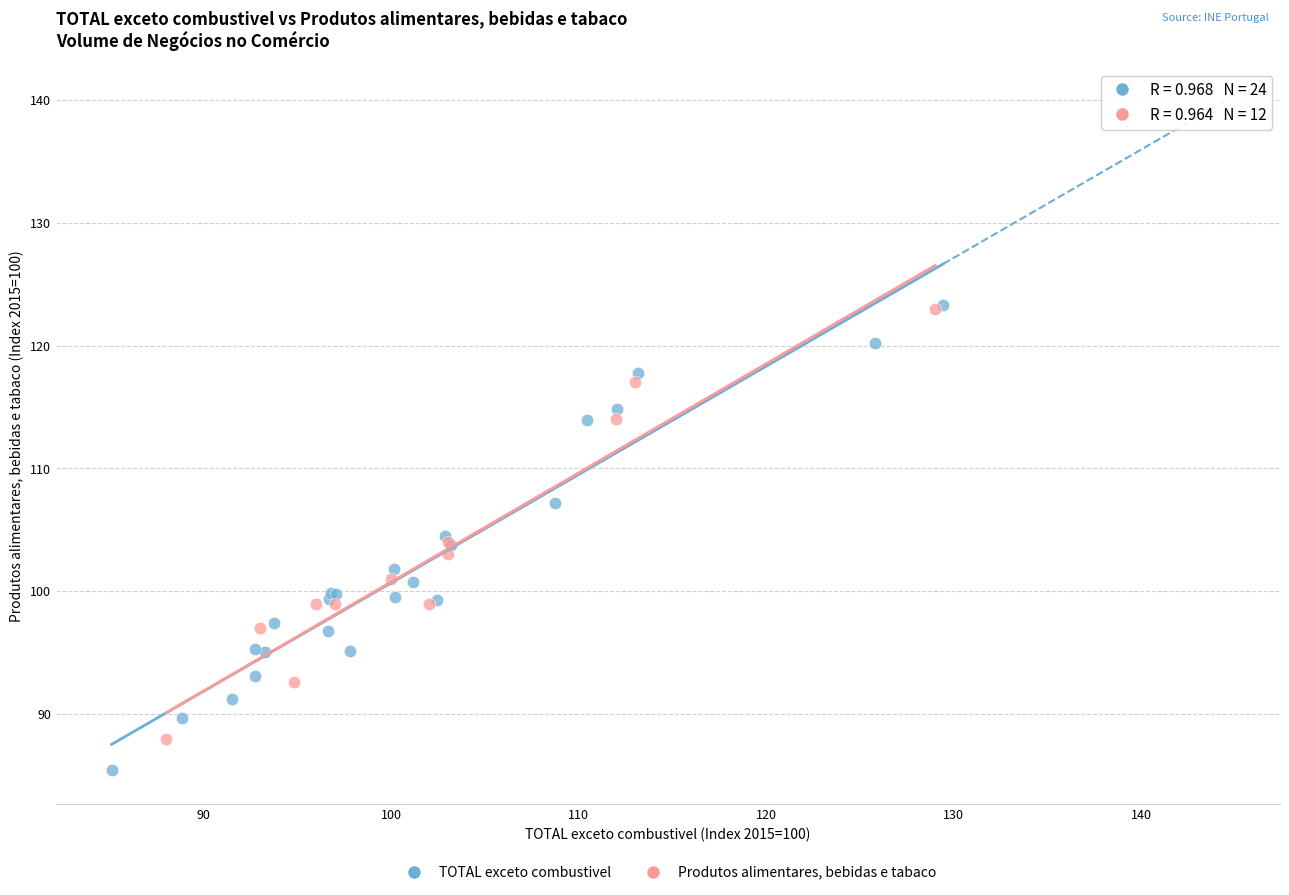

Which series contains the lowest Y value?

TOTAL exceto combustivel